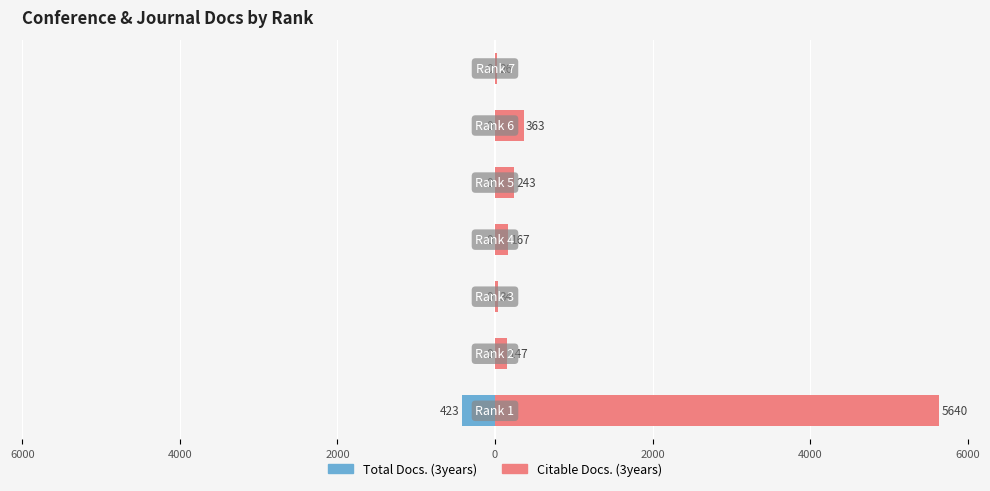

Does the chart contain stacked bars?

No